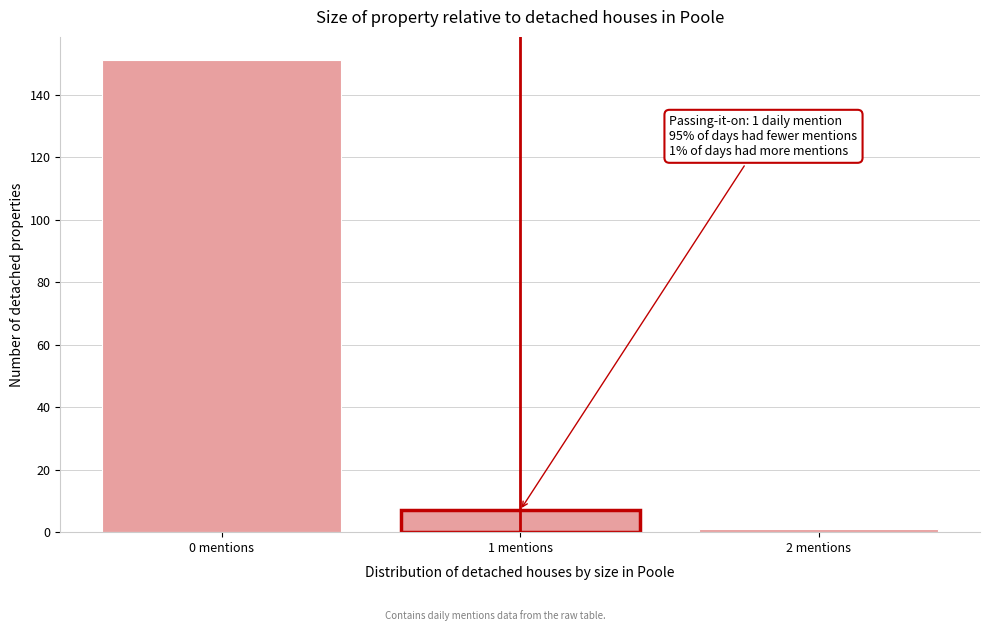

Reading right to left, what are all the values shown in this chart?

1	7	151